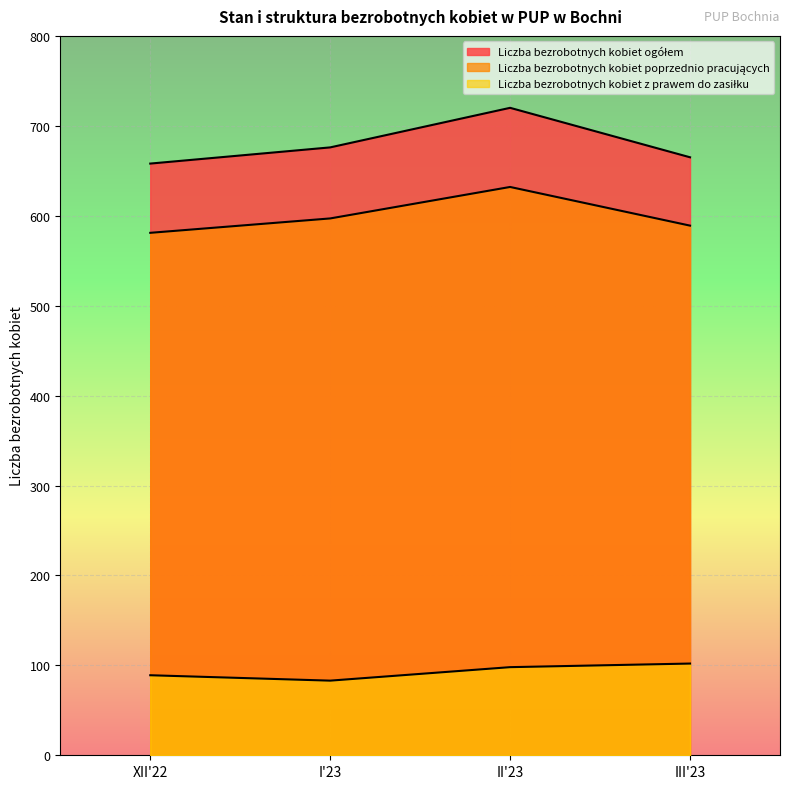

How many series are shown in this chart?

3